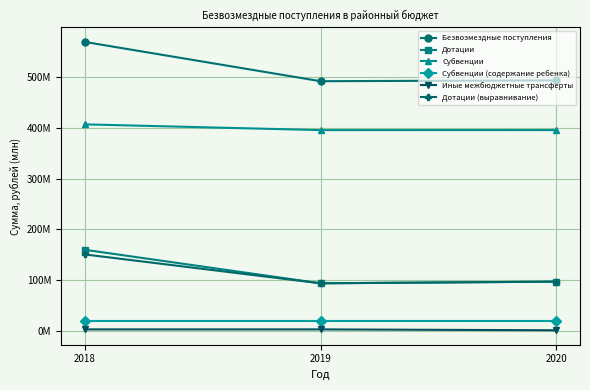

The value of Безвозмездные поступления at 2020 is 222.5. True or false?

False